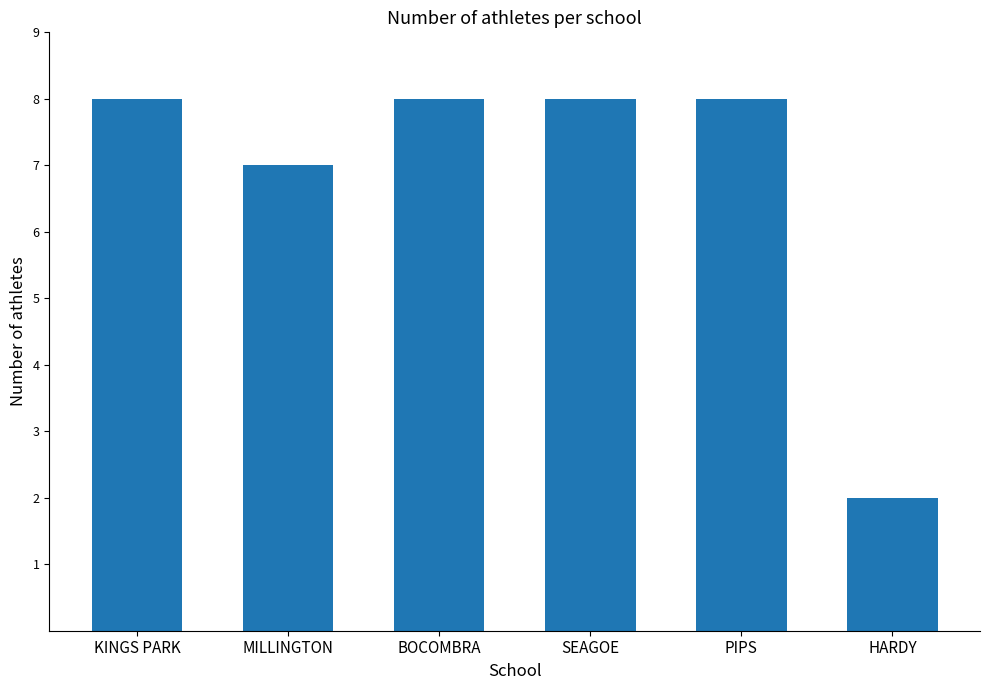

What is the value of the 2nd bar from the left?

7